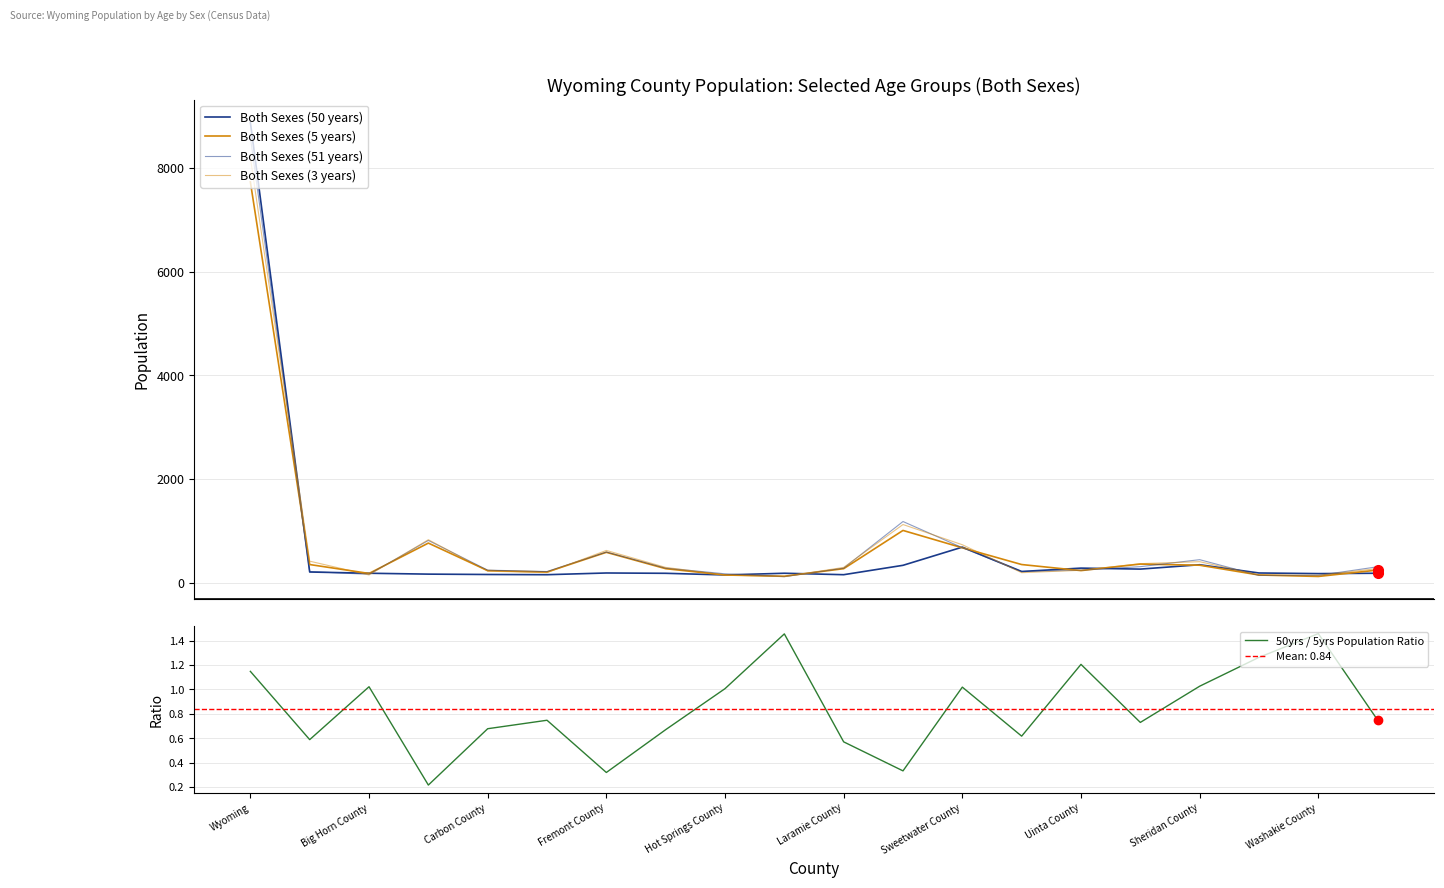

True or false: 50yrs / 5yrs Population Ratio has a value of 0.3 at Carbon County.

False